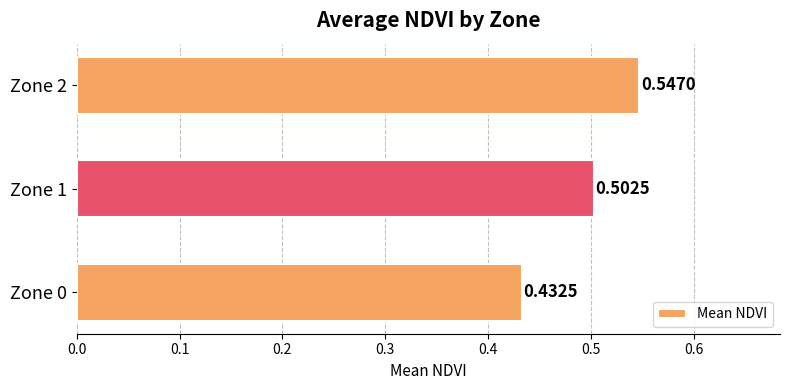

Does the chart contain stacked bars?

No